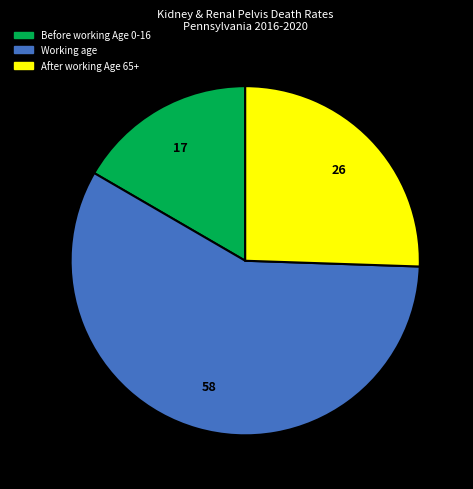

Is there a majority slice in this chart?

Yes